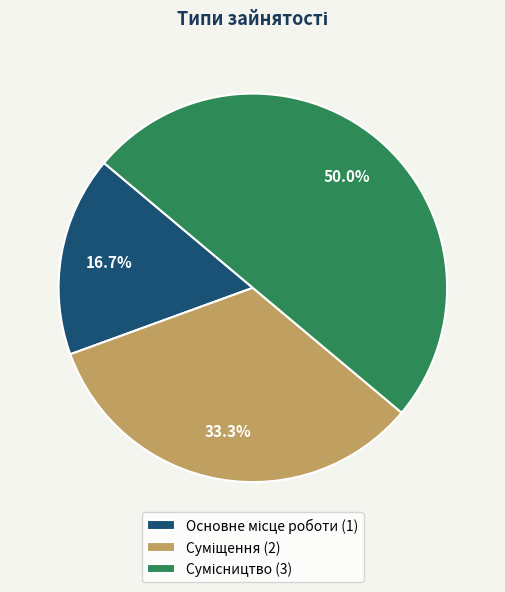

Which category has the biggest portion of the pie?

Сумісництво